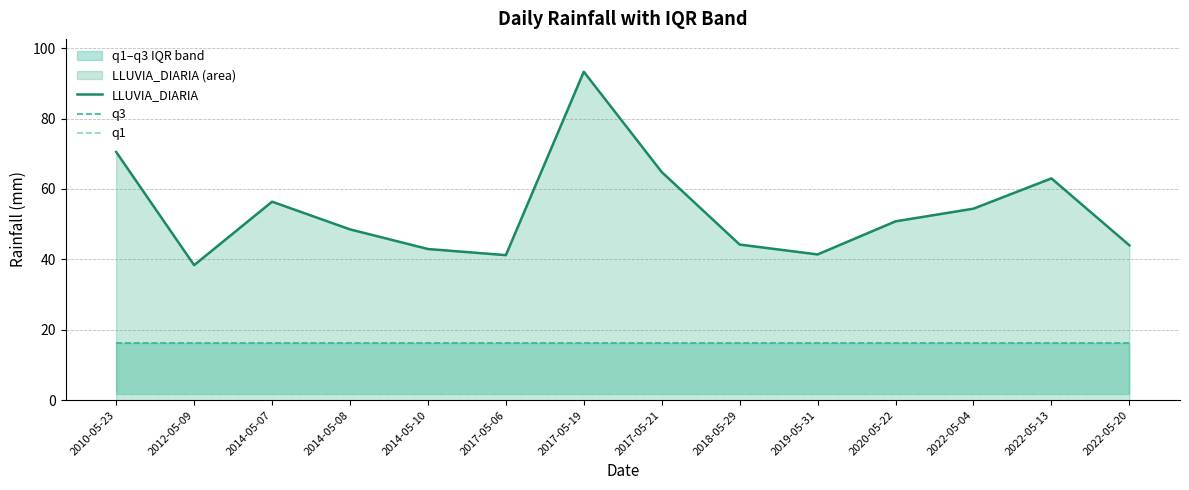

True or false: q3 and q1 cross at least once.

False